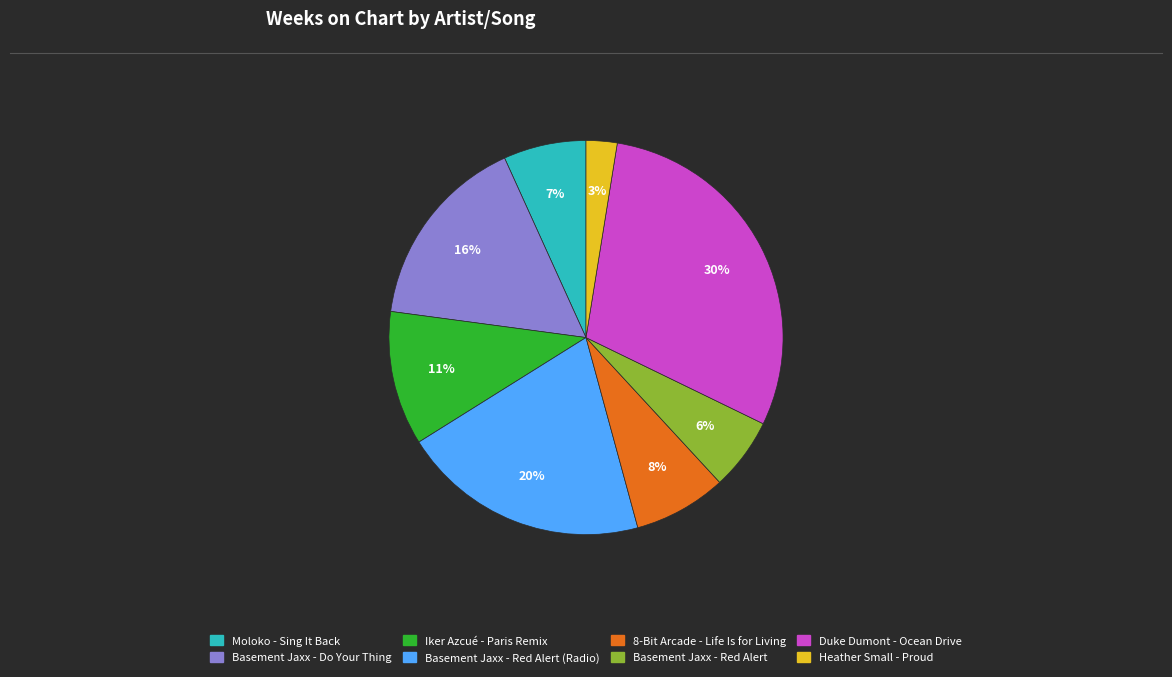

Is there a majority slice in this chart?

No